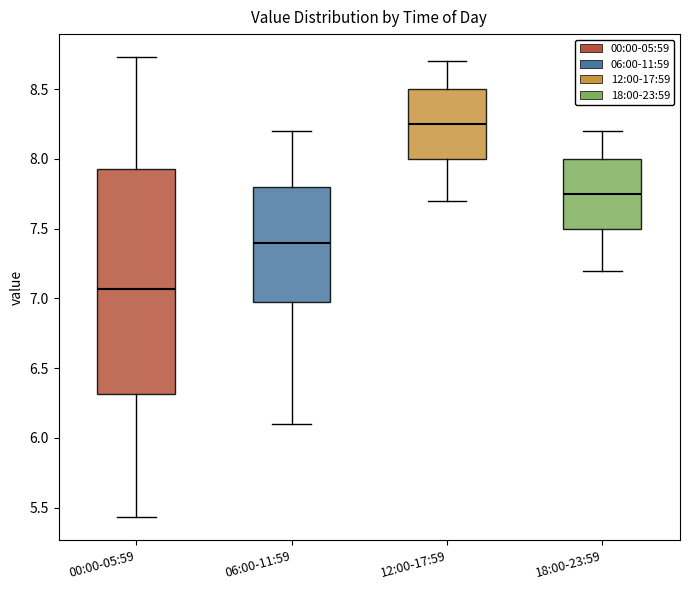

Comparing the boxes themselves (not the whiskers), which one is the tallest?

00:00-05:59